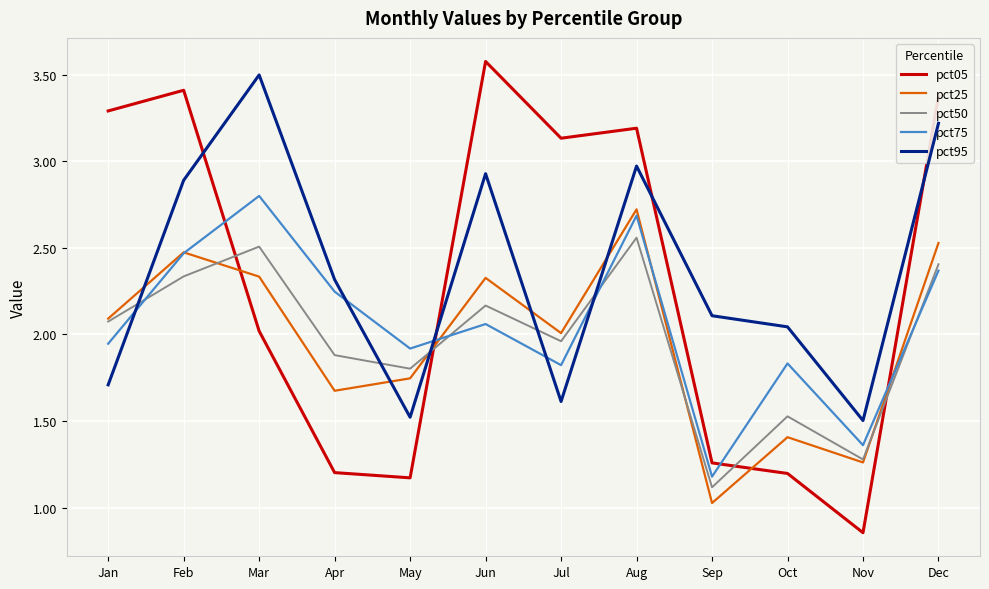

At how many categories does at least one series exceed 2?

10